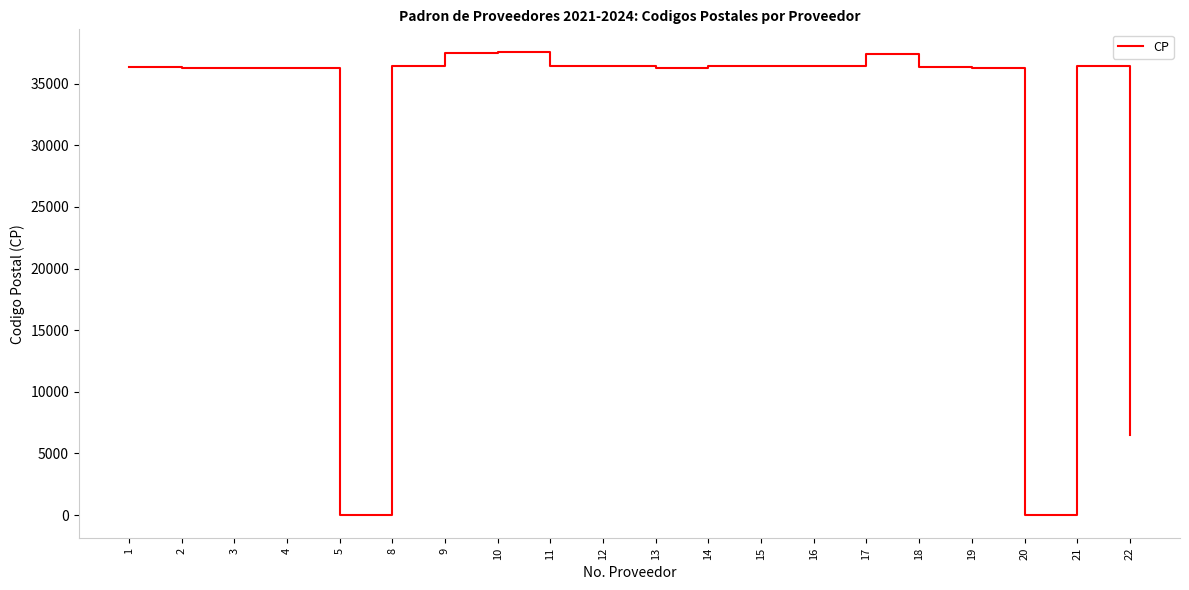

What is the difference between the maximum and minimum values?

37530